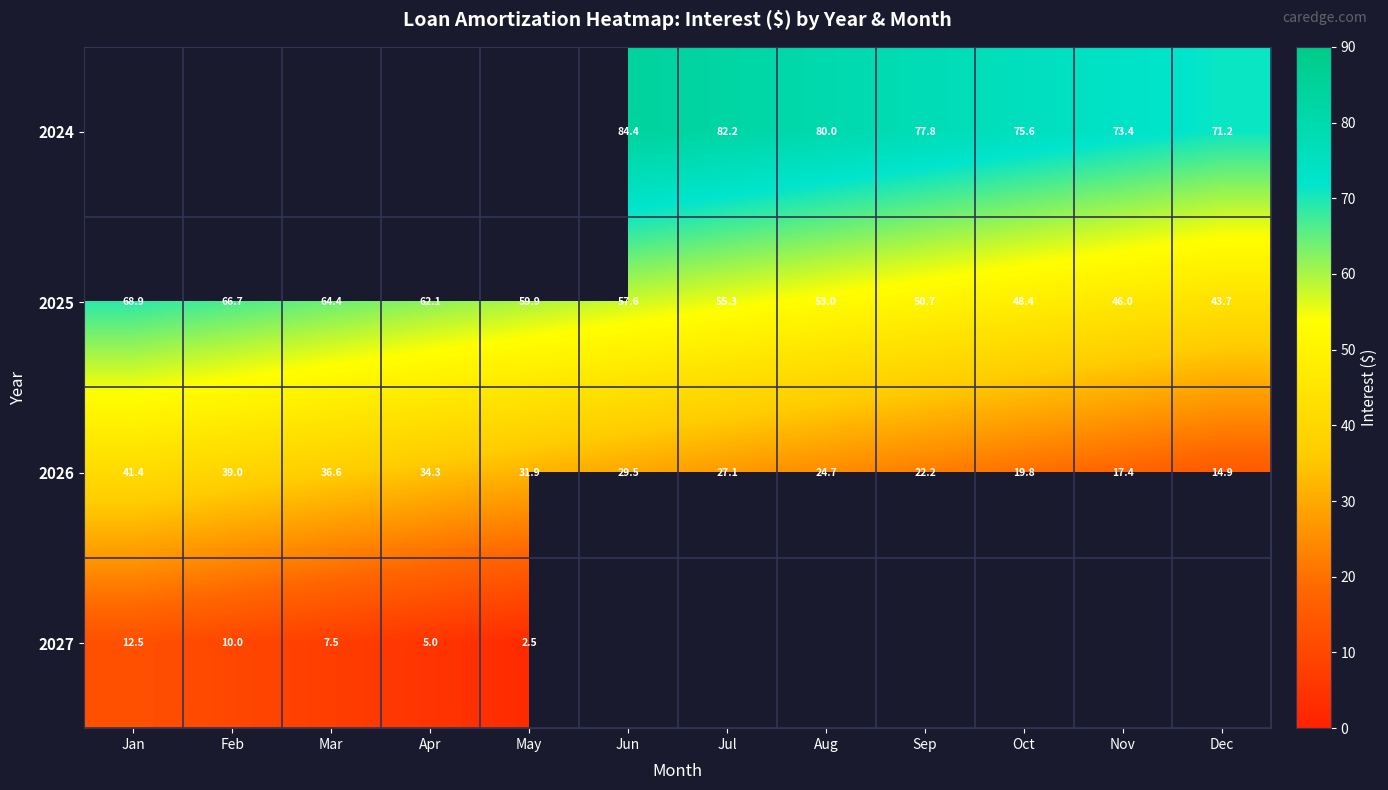

Where does the 2026 series first go above 29?

Jan